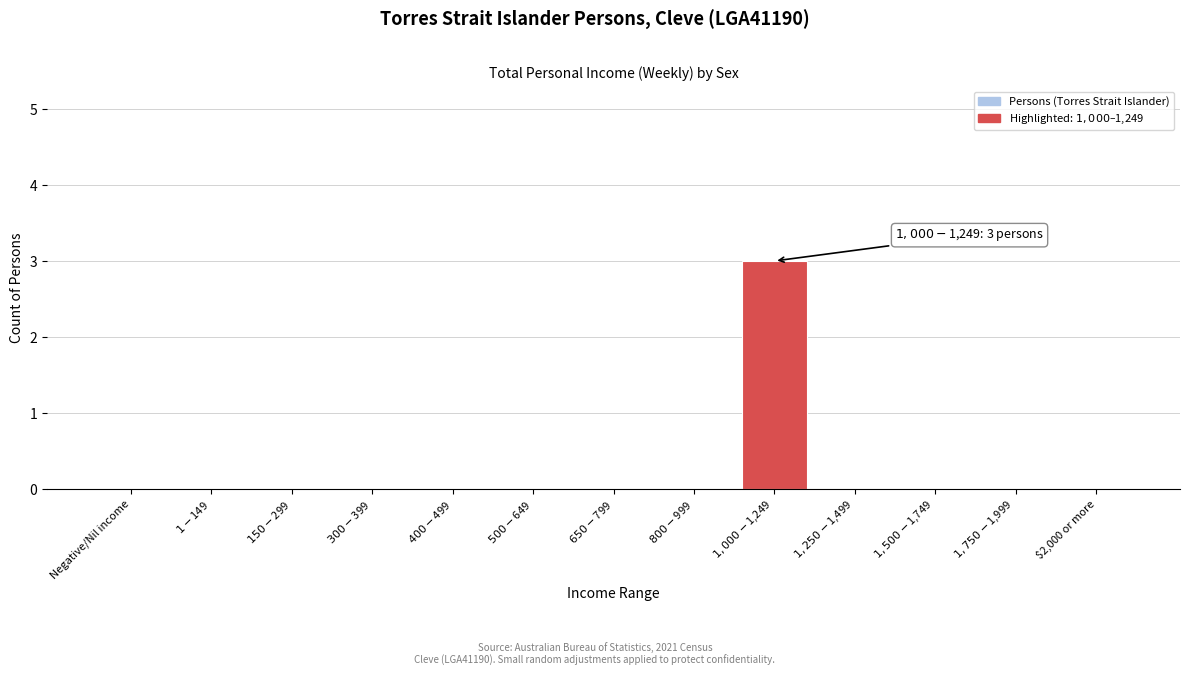

What is the maximum value shown in the chart?

3